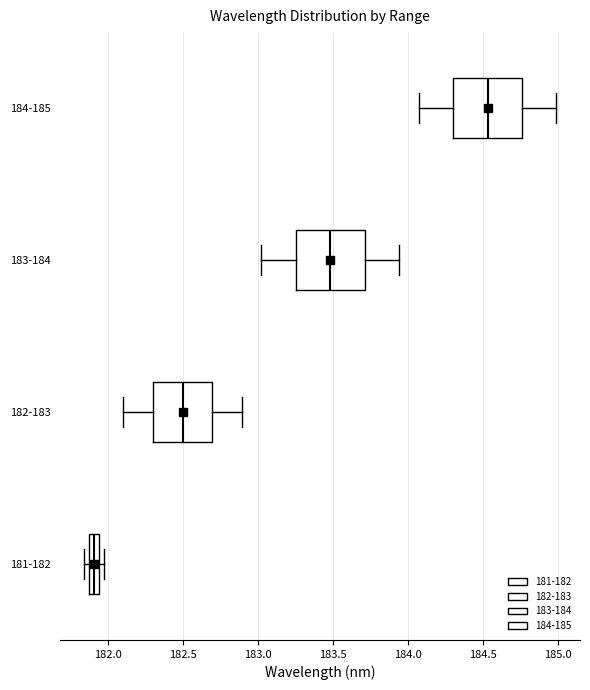

Where is the right edge of the box for 181-182 on the x-axis? The values are not printed on the chart, so give them approximately, as read against the axis.

181.95